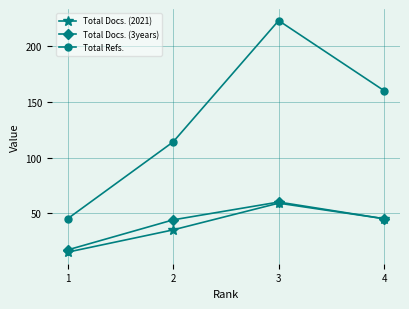

The Total Docs. (3years) series shows 74 at 4. True or false?

False